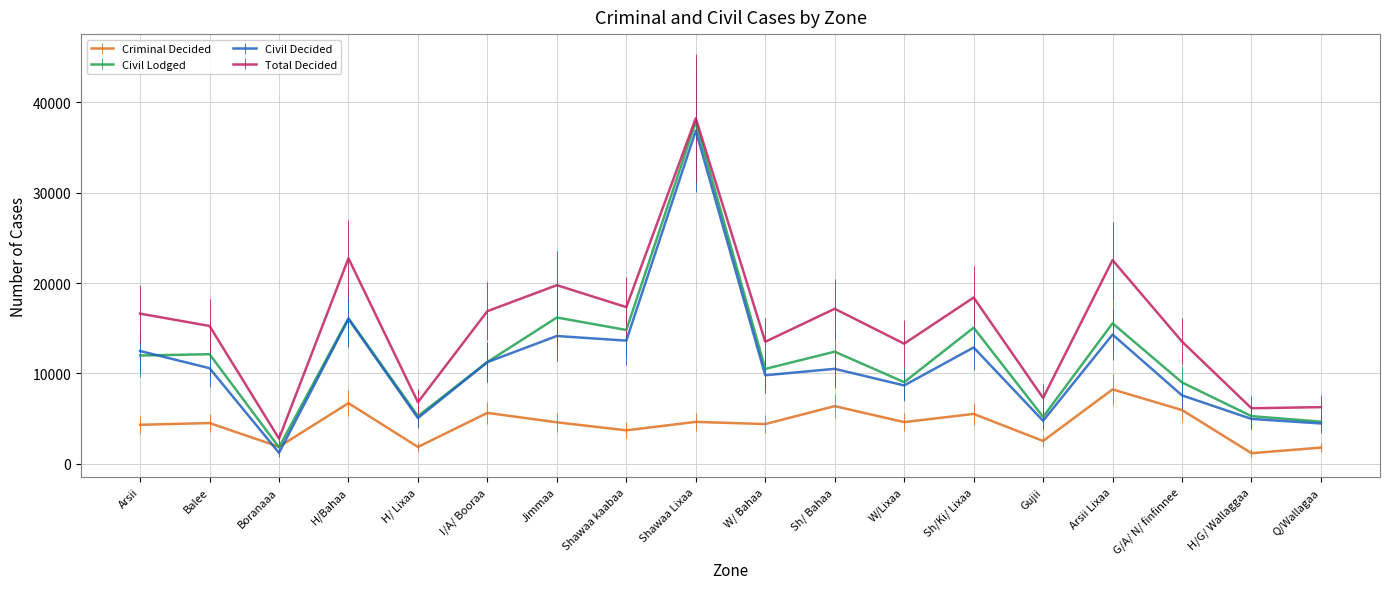

How many lines are shown in the chart?

4